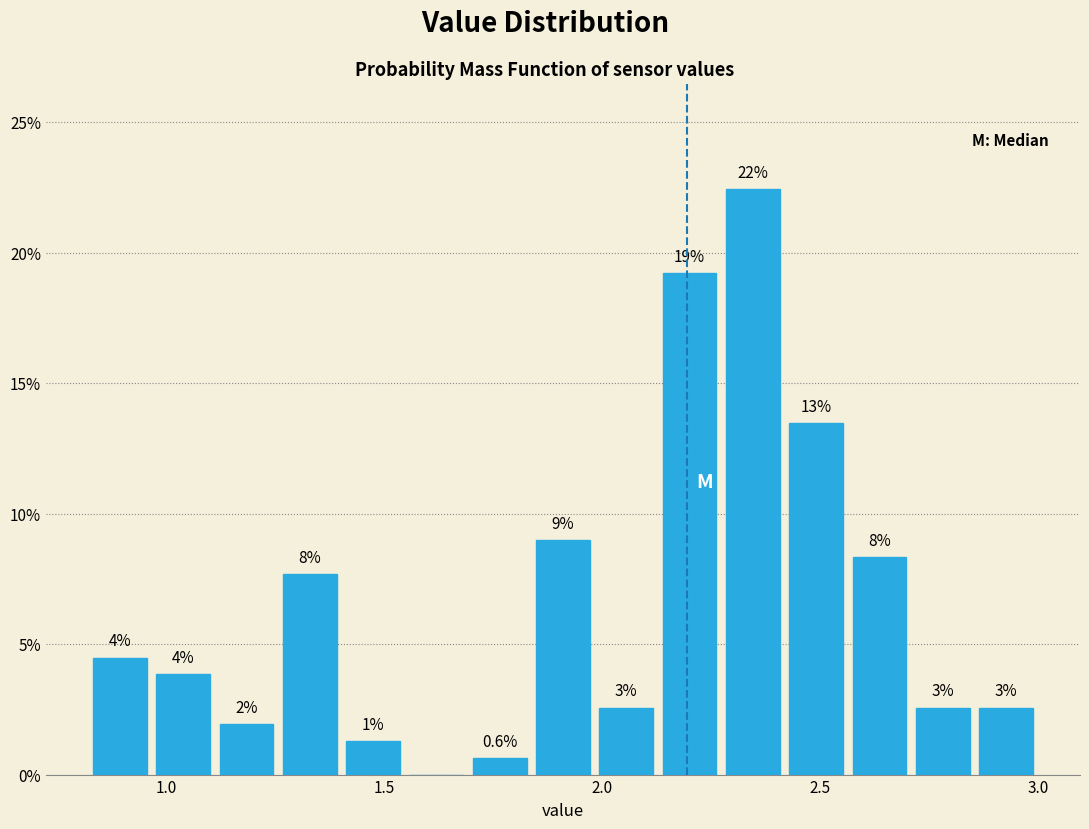

Read against the x-axis, roughly where is the centre of the tallest bar?

2.35